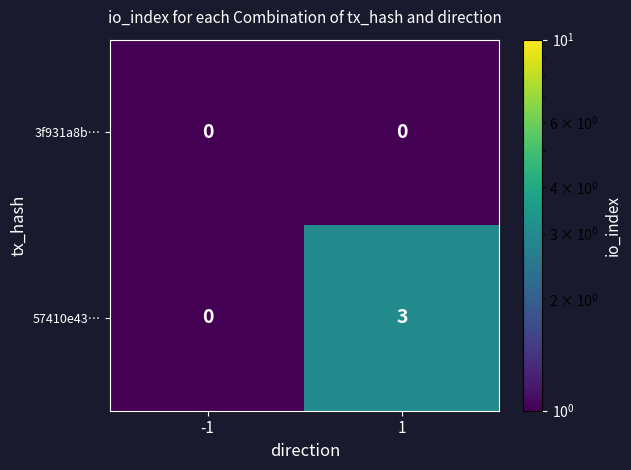

Is it true that 57410e43… equals 0 at -1?

True